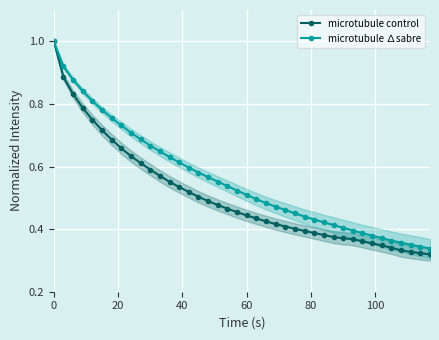

List the series in order of their overall mean, lowest first.

microtubule control, microtubule ∆sabre